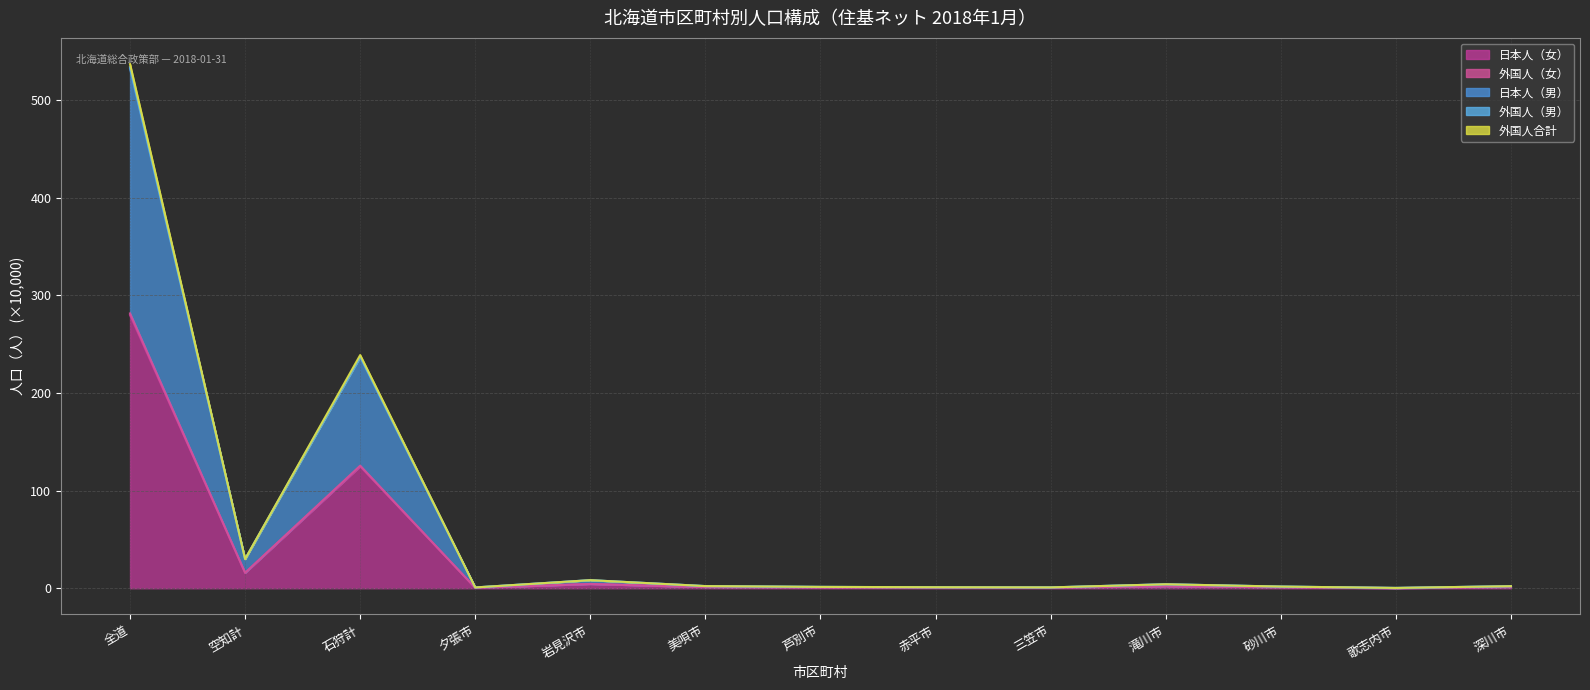

At which category is the sum across all series the highest?

全道